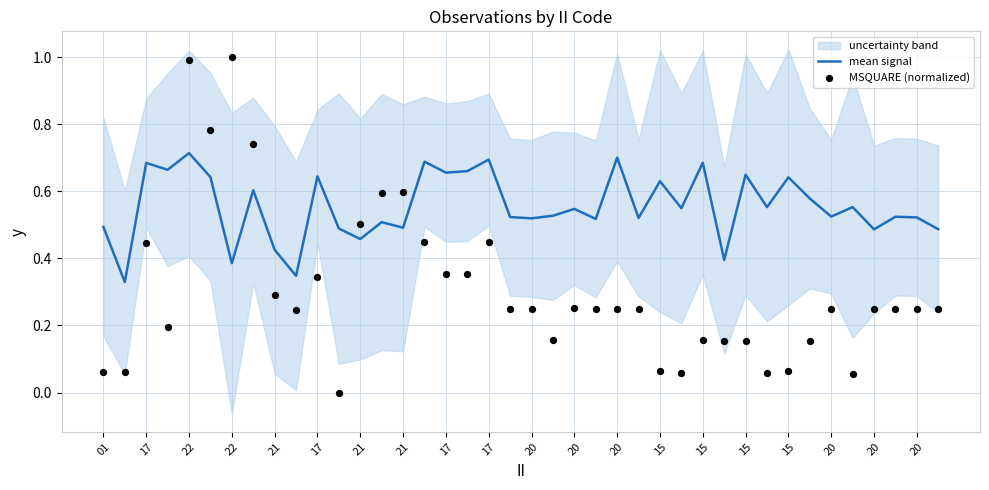

At how many categories does at least one series exceed 0?

40